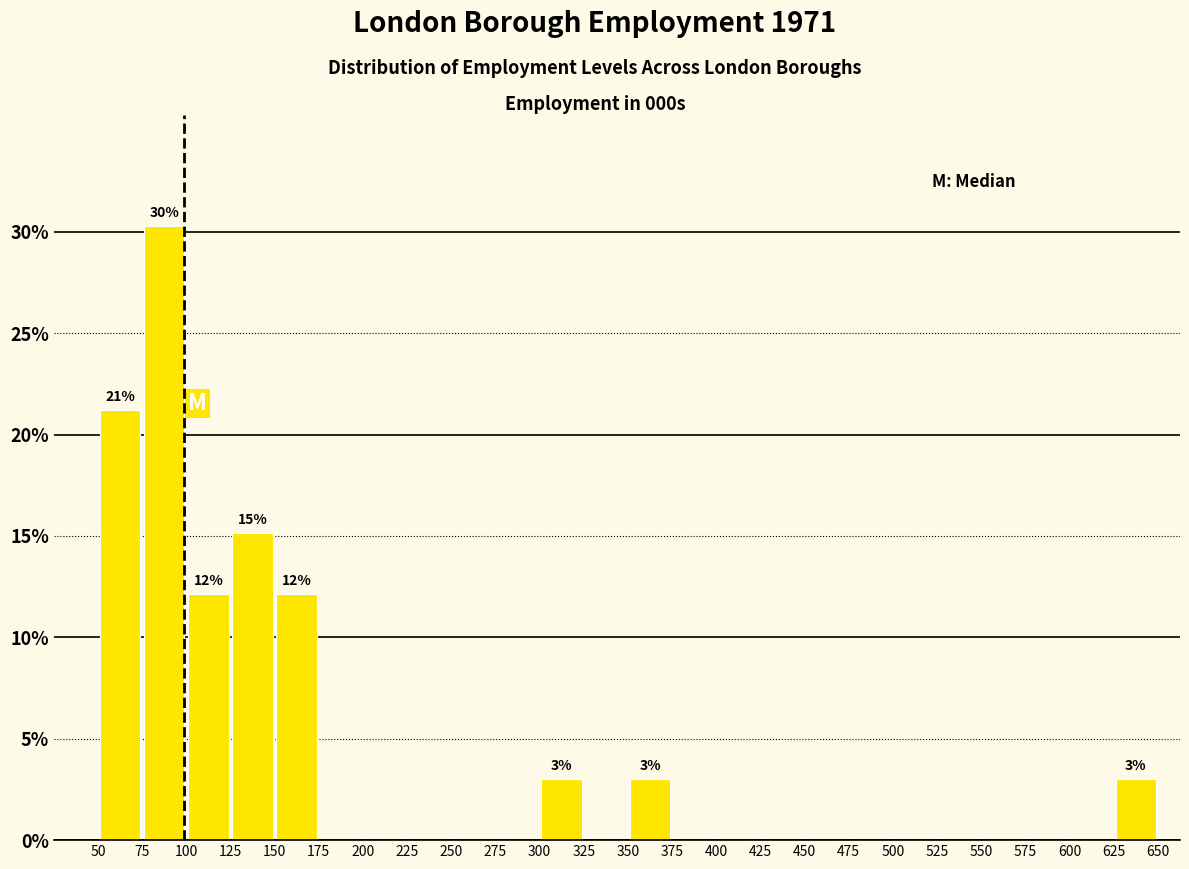

Over which range of the x-axis is the bar tallest?

75 to 100